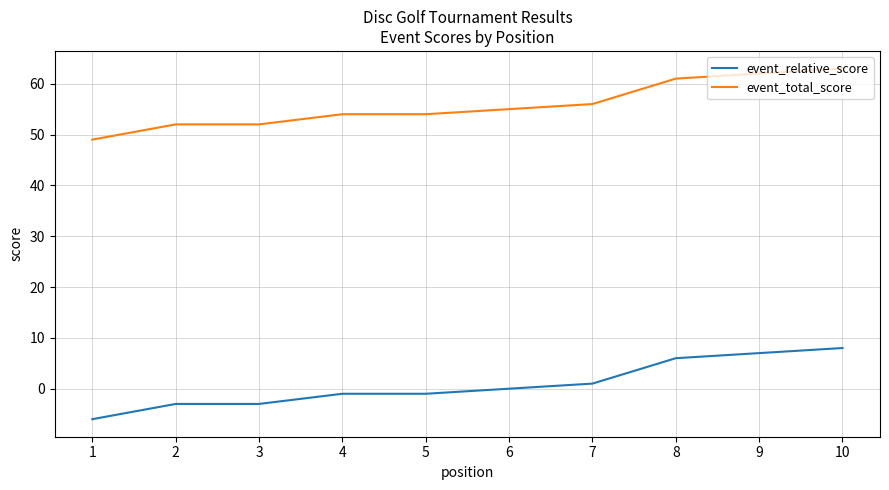

True or false: event_relative_score and event_total_score intersect in this chart.

False